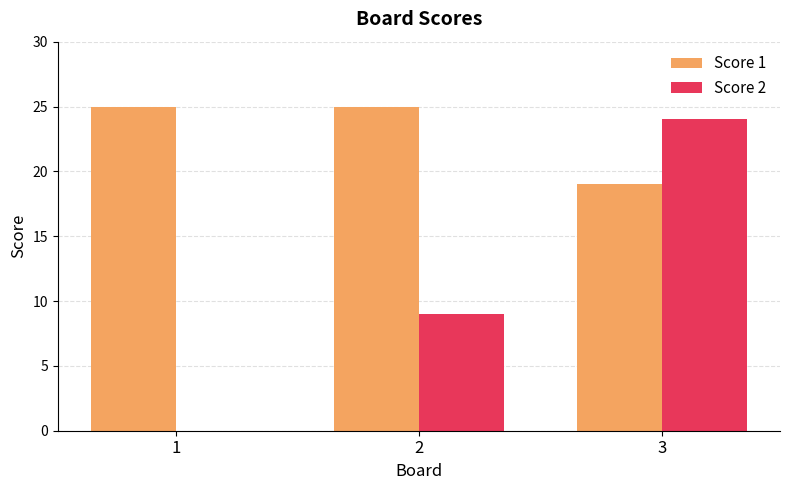

What is the approximate value of Score 2 at 3?

24